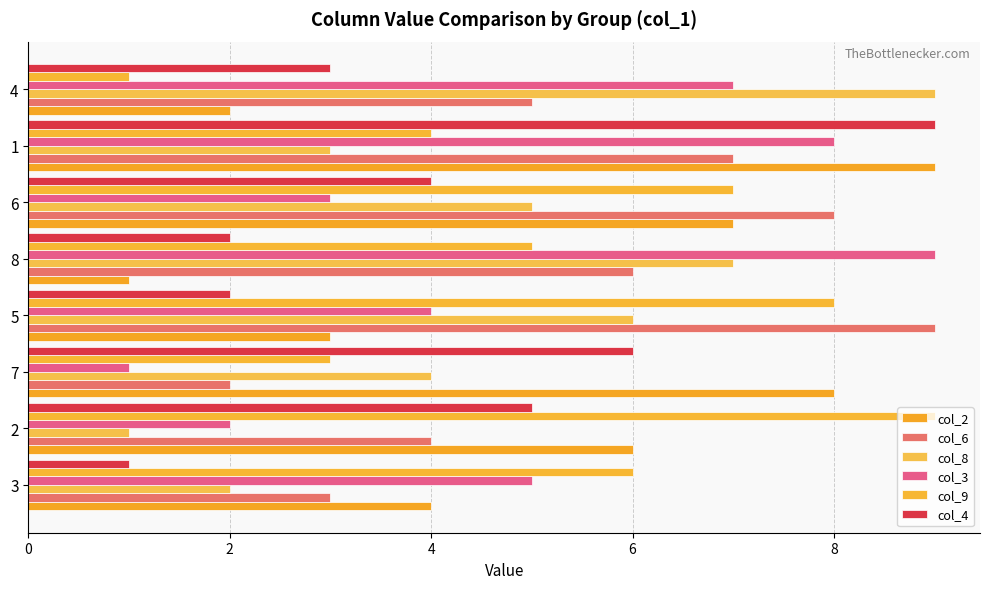

How many distinct data groups are displayed?

6